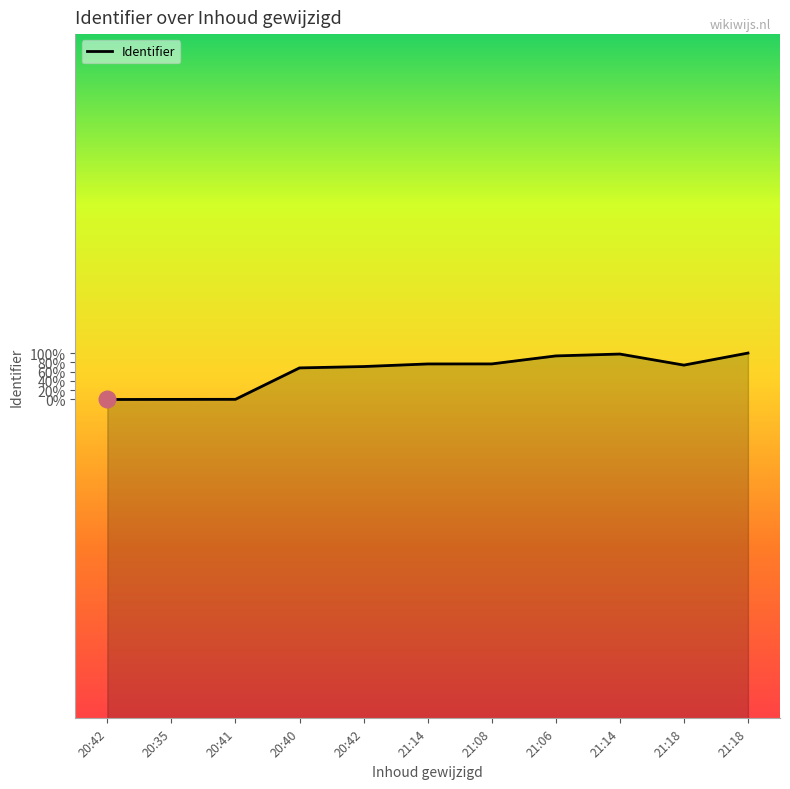

Rank the categories by value from highest to lowest.

21:18, 21:14, 21:06, 21:08, 21:14, 21:18, 20:42, 20:40, 20:41, 20:35, 20:42